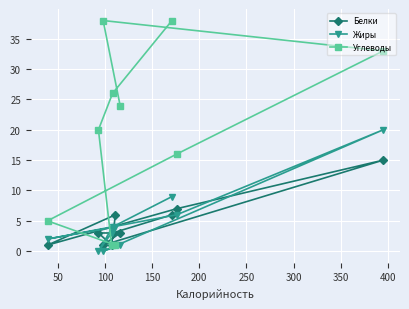

Which series has the largest total across all categories?

Углеводы